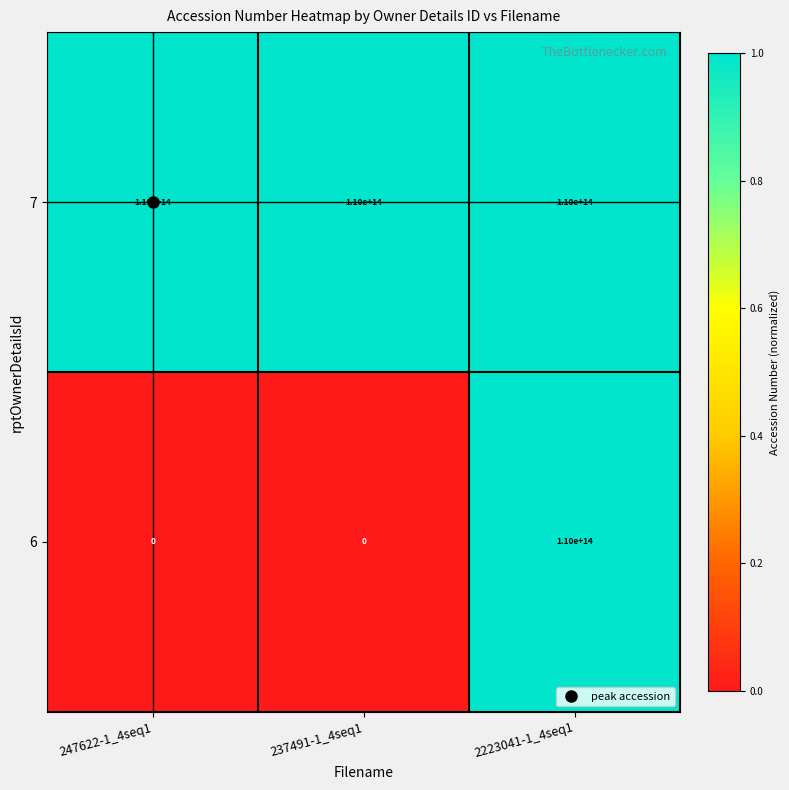

Which series has the widest spread of values?

6